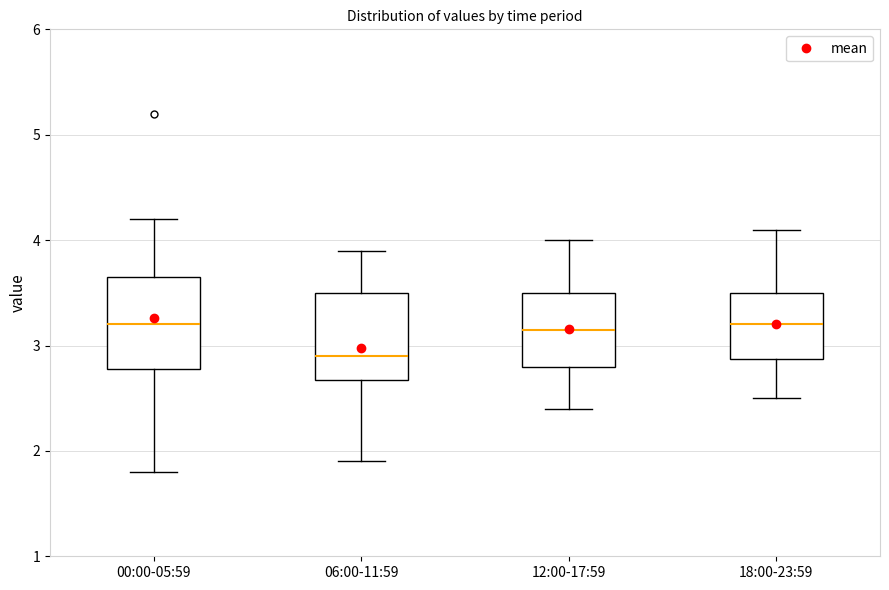

Where does the lower whisker of the box for 18:00-23:59 end on the y-axis? The values are not printed on the chart, so give them approximately, as read against the axis.

2.5